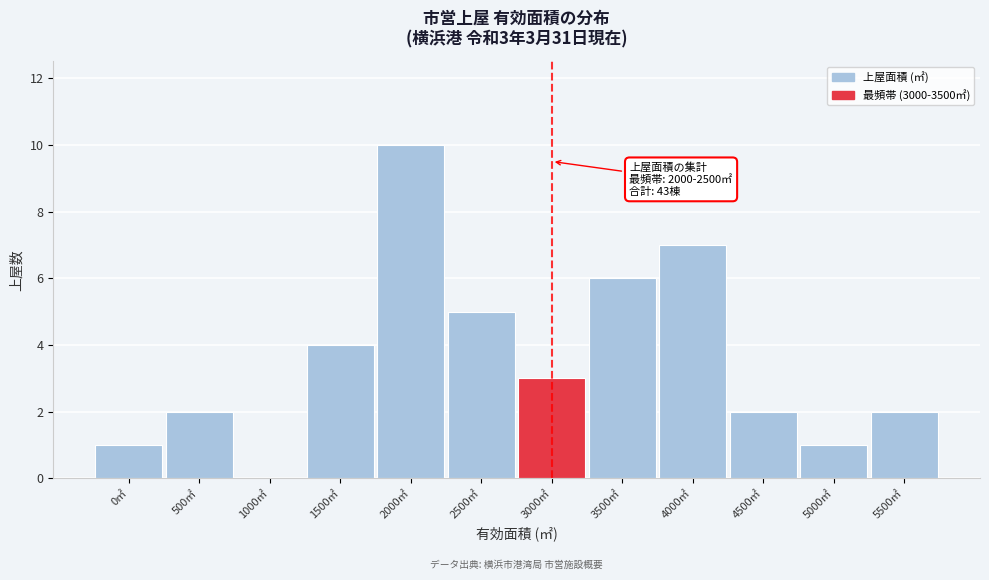

Reading left to right, list all the values displayed in this chart.

0㎡=1	500㎡=2	1000㎡=0	1500㎡=4	2000㎡=10	2500㎡=5	3000㎡=3	3500㎡=6	4000㎡=7	4500㎡=2	5000㎡=1	5500㎡=2